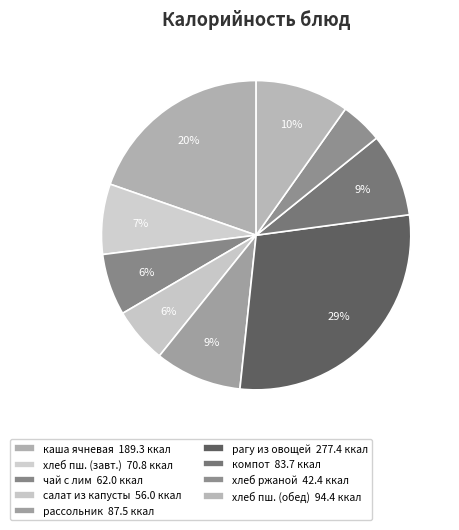

How many segments does this pie chart have?

9